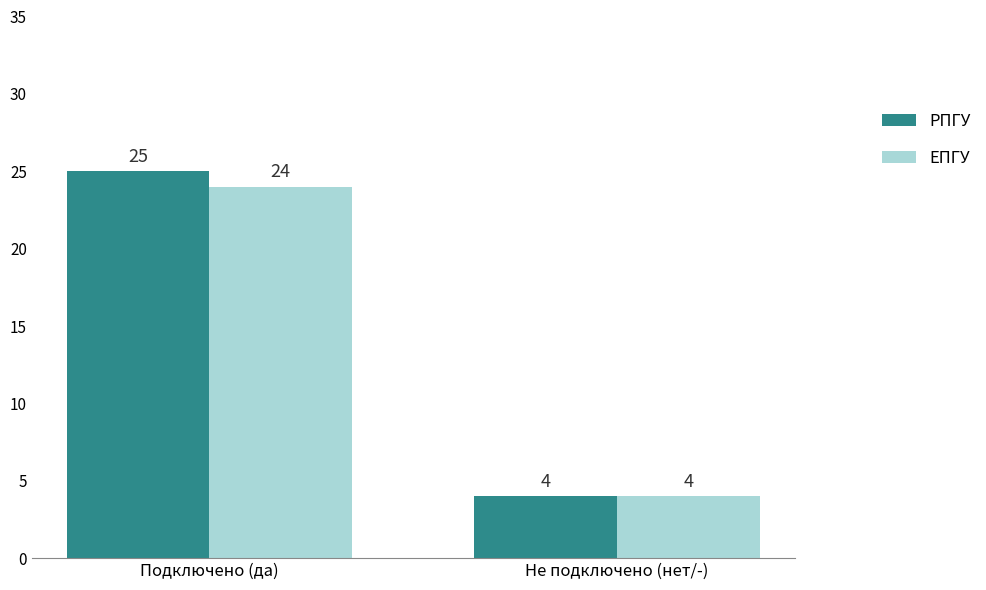

At how many categories does at least one series exceed 11?

1